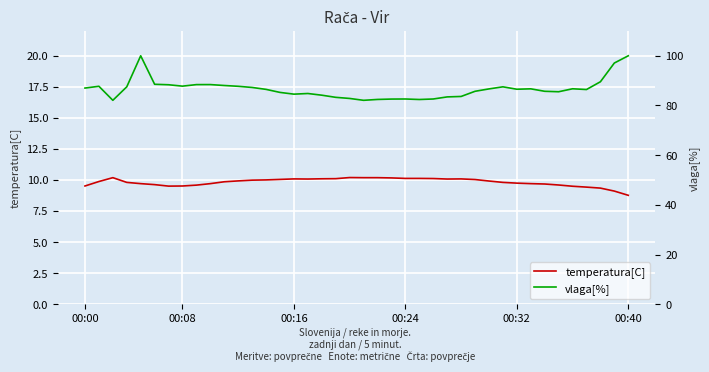

Reading right to left, extract all data points from this chart.

temperatura[C]: 8.8	9.1	9.3	9.4	9.5	9.6	9.7	9.7	9.8	9.8	9.9	10.0	10.1	10.1	10.1	10.1	10.1	10.2	10.2	10.2	10.2	10.1	10.1	10.1	10.1	10.1	10.0	10.0	9.9	9.9	9.7	9.6	9.5	9.5	9.6	9.7	9.8	10.2	9.9	9.5
vlaga[%]: 100.0	97.1	89.5	86.4	86.7	85.5	85.7	86.7	86.5	87.5	86.7	85.7	83.6	83.5	82.6	82.4	82.6	82.6	82.4	82.1	82.8	83.3	84.1	84.8	84.6	85.3	86.5	87.2	87.7	88.0	88.4	88.4	87.8	88.3	88.5	100.0	87.5	82.1	87.7	87.0